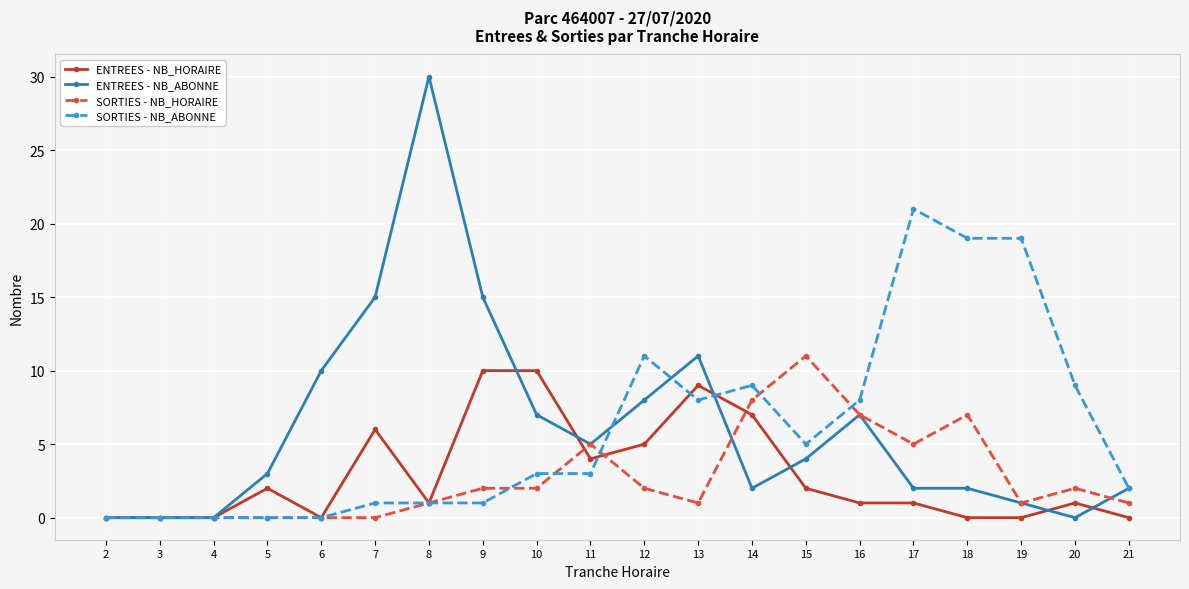

Reading right to left, what are all the values shown in this chart?

ENTREES - NB_HORAIRE: 21=0	20=1	19=0	18=0	17=1	16=1	15=2	14=7	13=9	12=5	11=4	10=10	9=10	8=1	7=6	6=0	5=2	4=0	3=0	2=0
ENTREES - NB_ABONNE: 21=2	20=0	19=1	18=2	17=2	16=7	15=4	14=2	13=11	12=8	11=5	10=7	9=15	8=30	7=15	6=10	5=3	4=0	3=0	2=0
SORTIES - NB_HORAIRE: 21=1	20=2	19=1	18=7	17=5	16=7	15=11	14=8	13=1	12=2	11=5	10=2	9=2	8=1	7=0	6=0	5=0	4=0	3=0	2=0
SORTIES - NB_ABONNE: 21=2	20=9	19=19	18=19	17=21	16=8	15=5	14=9	13=8	12=11	11=3	10=3	9=1	8=1	7=1	6=0	5=0	4=0	3=0	2=0